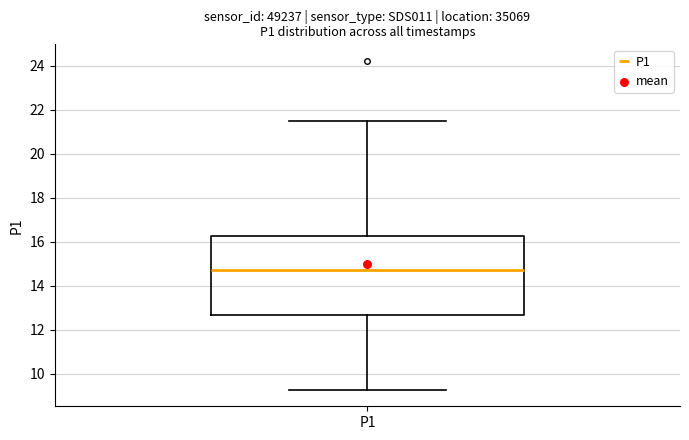

Where does the median line of the box for P1 sit on the y-axis? The values are not printed on the chart, so give them approximately, as read against the axis.

14.8